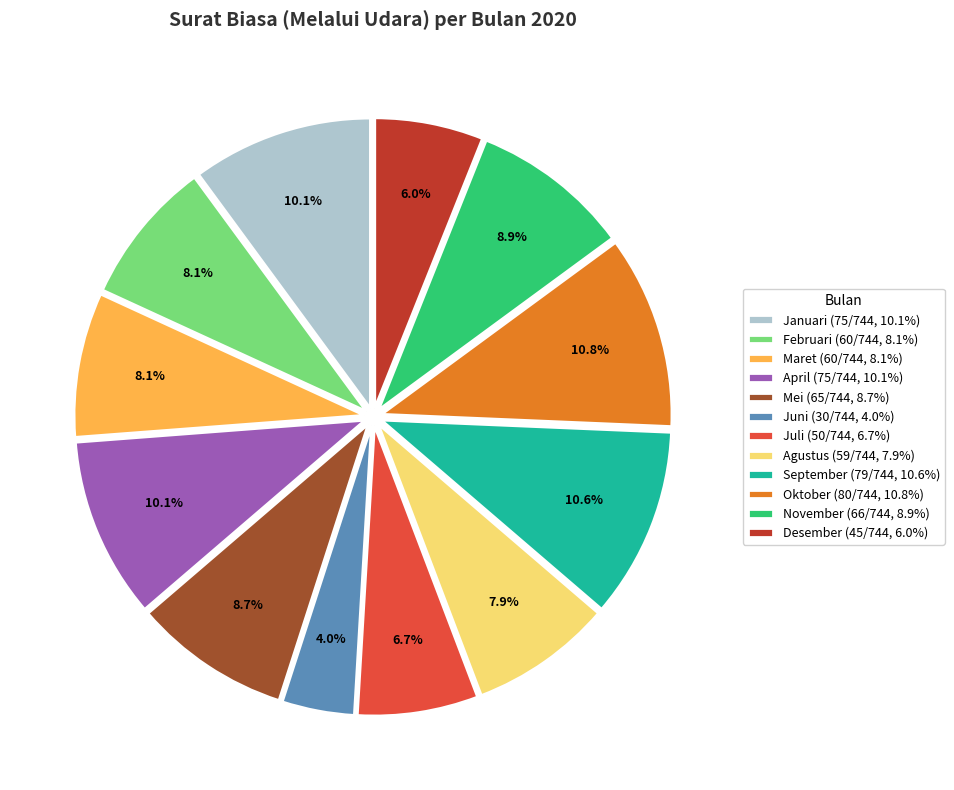

Count the number of slices in the pie.

12